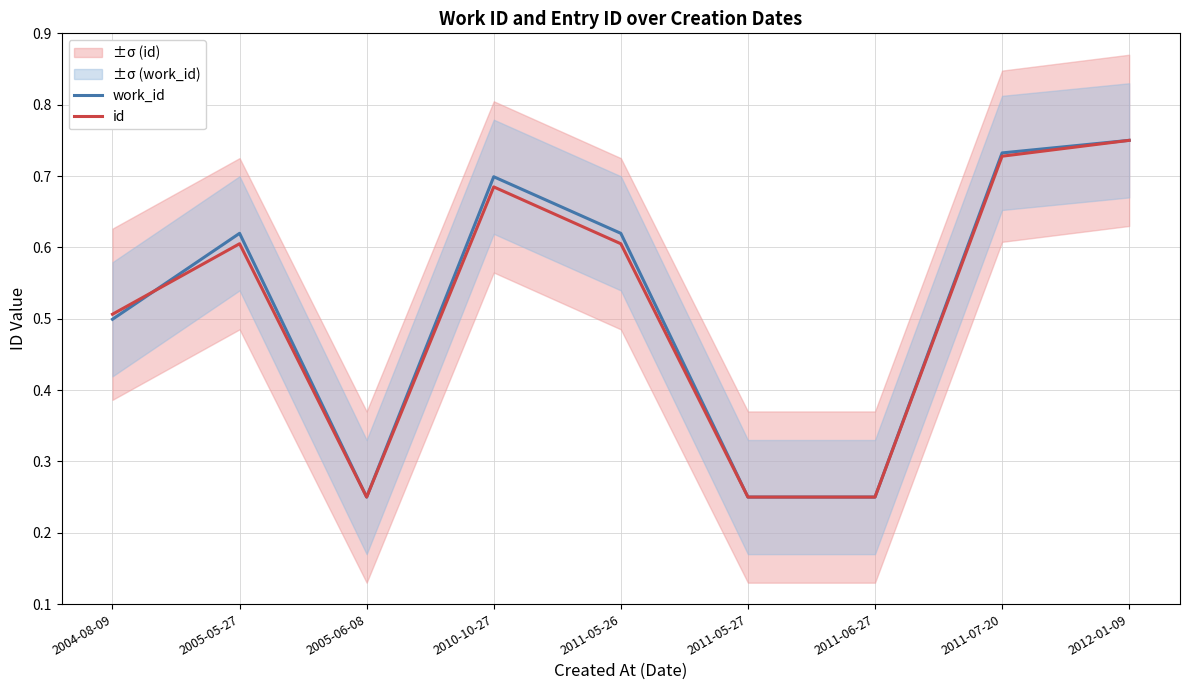

What position from the left is 2011-06-27?

7